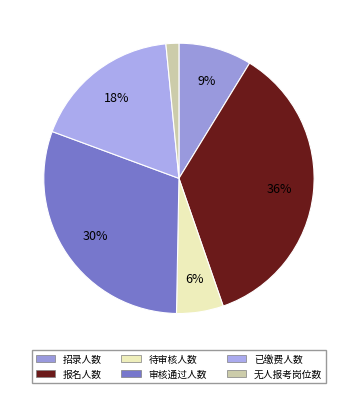

The 无人报考岗位数 slice represents 12% of the pie. True or false?

False